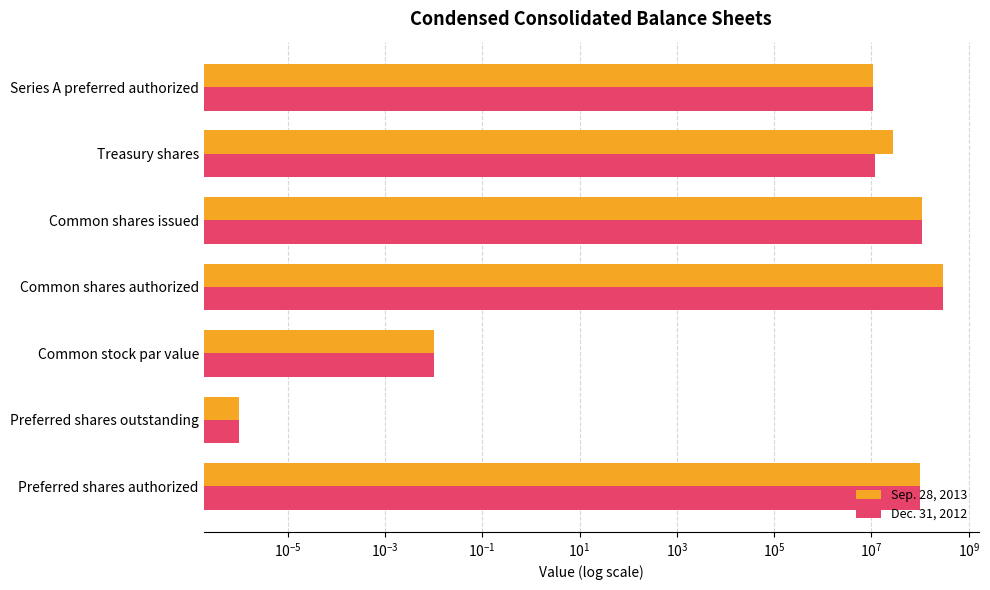

What is the maximum value for Dec. 31, 2012?

300000000.0